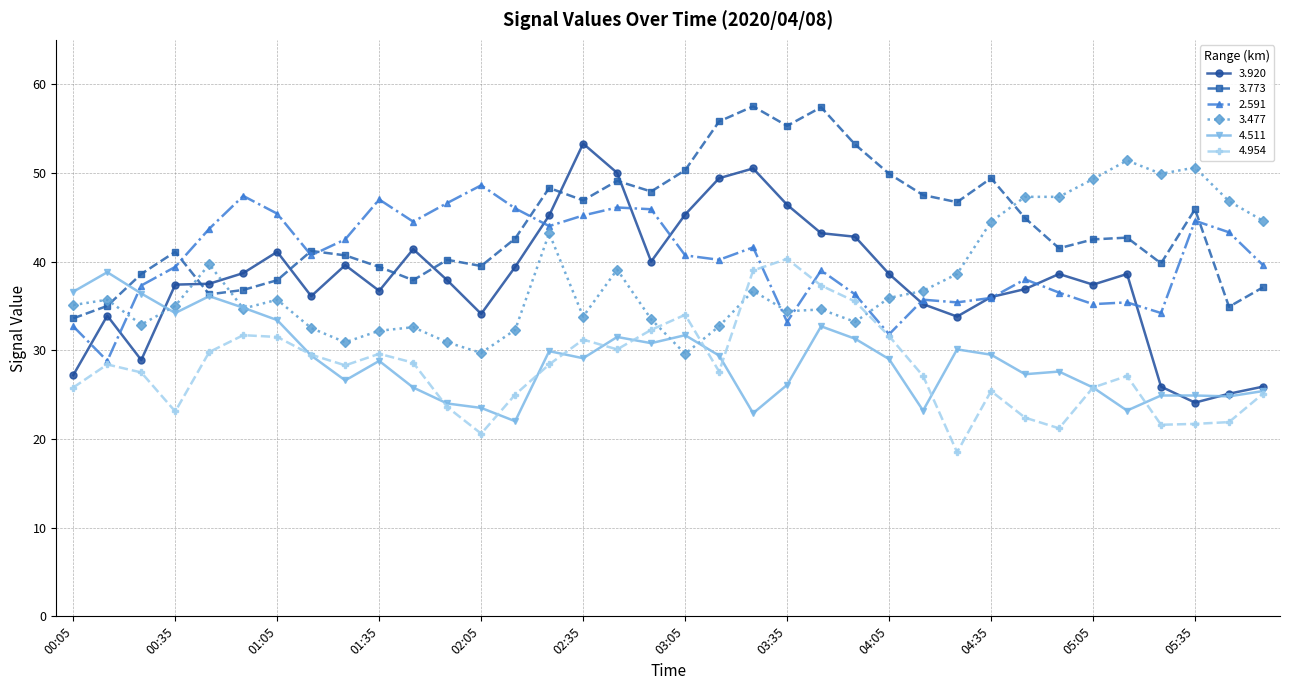

True or false: 3.773 has more than 2 interior local peaks.

True